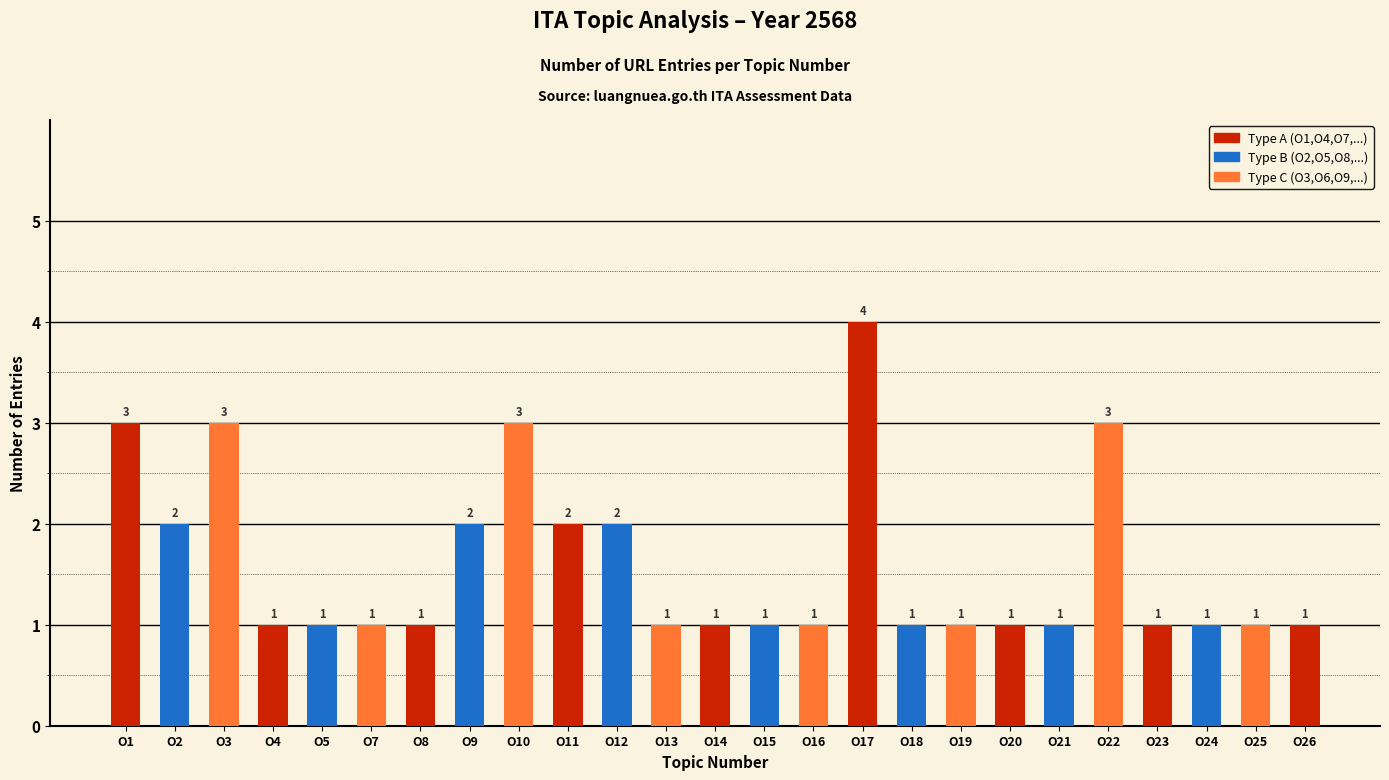

How many bars are there in total?

25